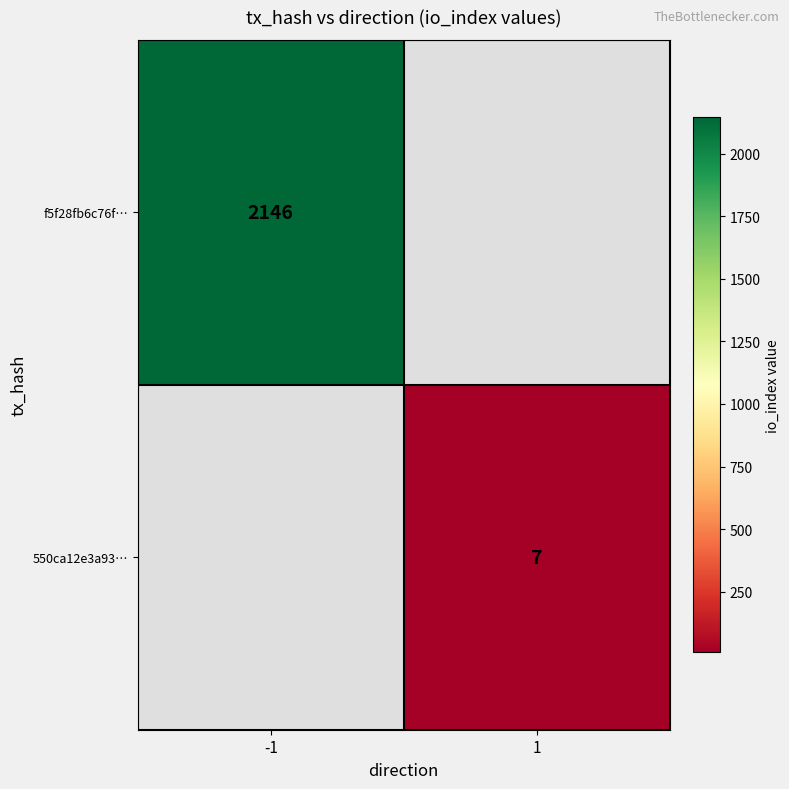

Between 1 and -1, which is larger?

-1